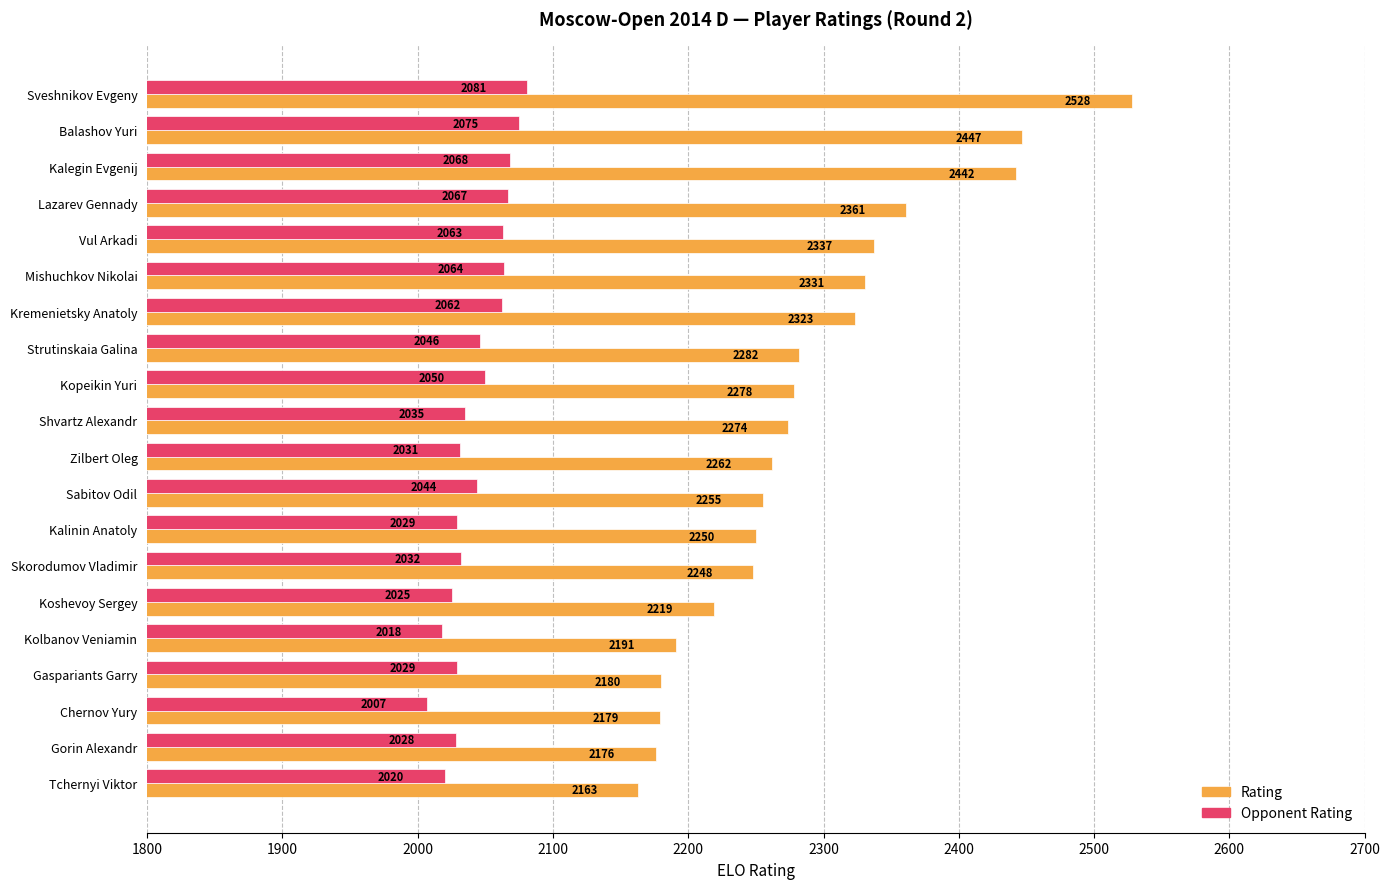

Where is Rating nearest to the value 2345?

Vul Arkadi